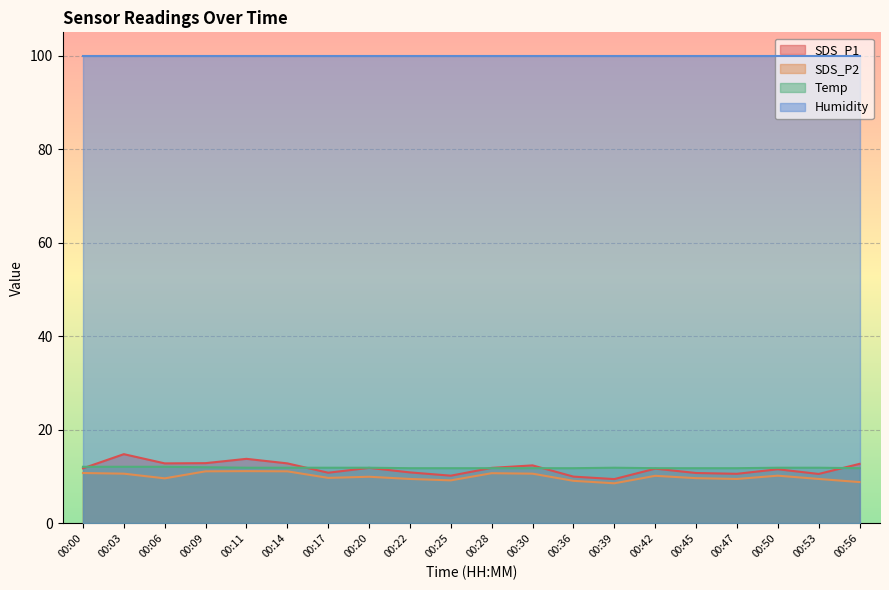

True or false: Temp has more than 1 points higher than both neighbors.

False